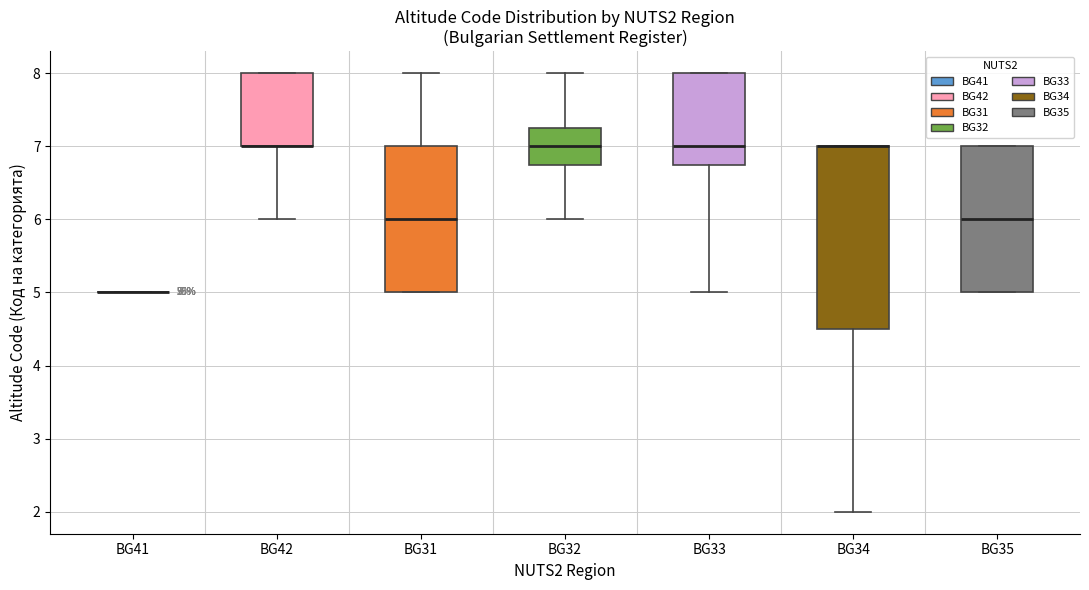

Which box is the tallest, from its lower edge to its upper edge?

BG34